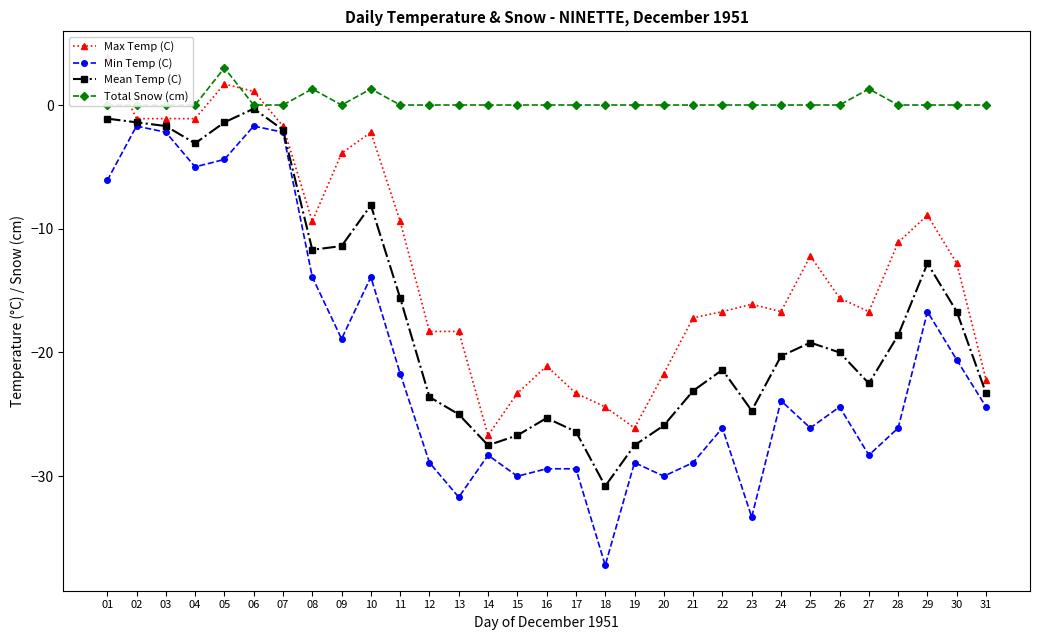

Rank the categories by Min Temp (C) value from highest to lowest.

02, 06, 03, 07, 05, 04, 01, 08, 10, 29, 09, 30, 11, 24, 26, 31, 22, 25, 28, 14, 27, 12, 19, 21, 16, 17, 15, 20, 13, 23, 18